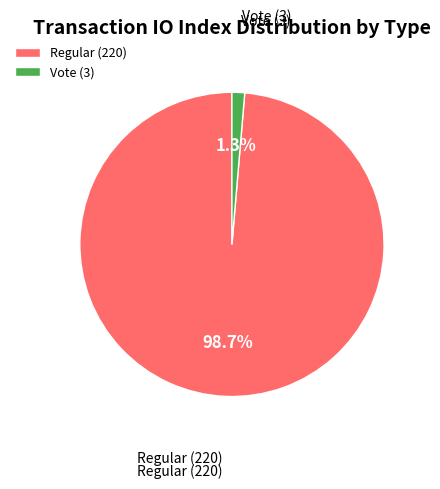

Which has a higher value, Regular (220) or Vote (3)?

Regular (220)